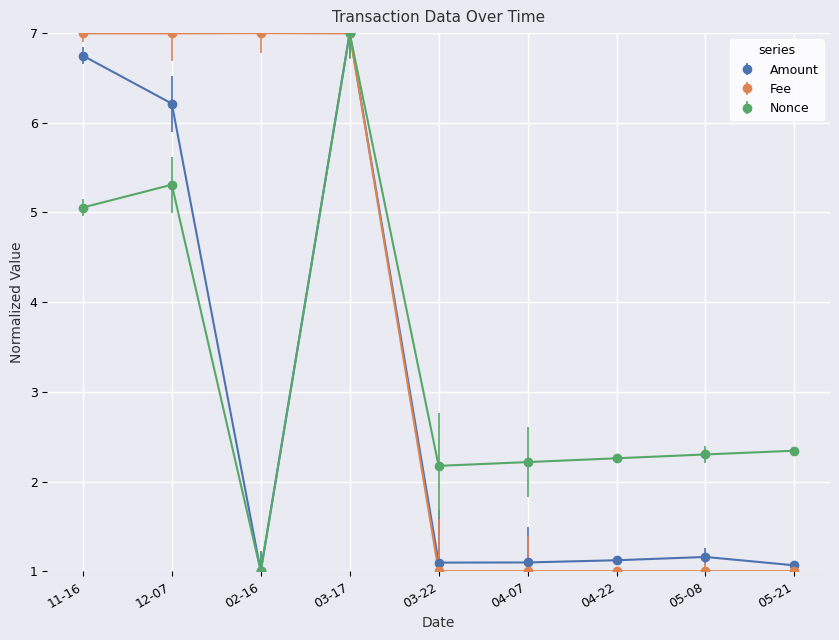

Which series ends up on top after the final intersection of Nonce and Fee?

Nonce